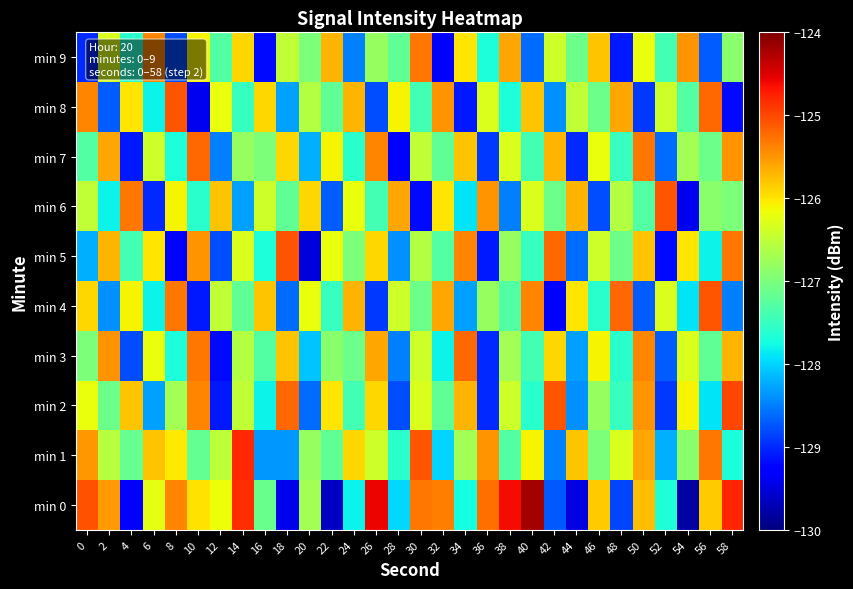

How many series are shown in this chart?

10